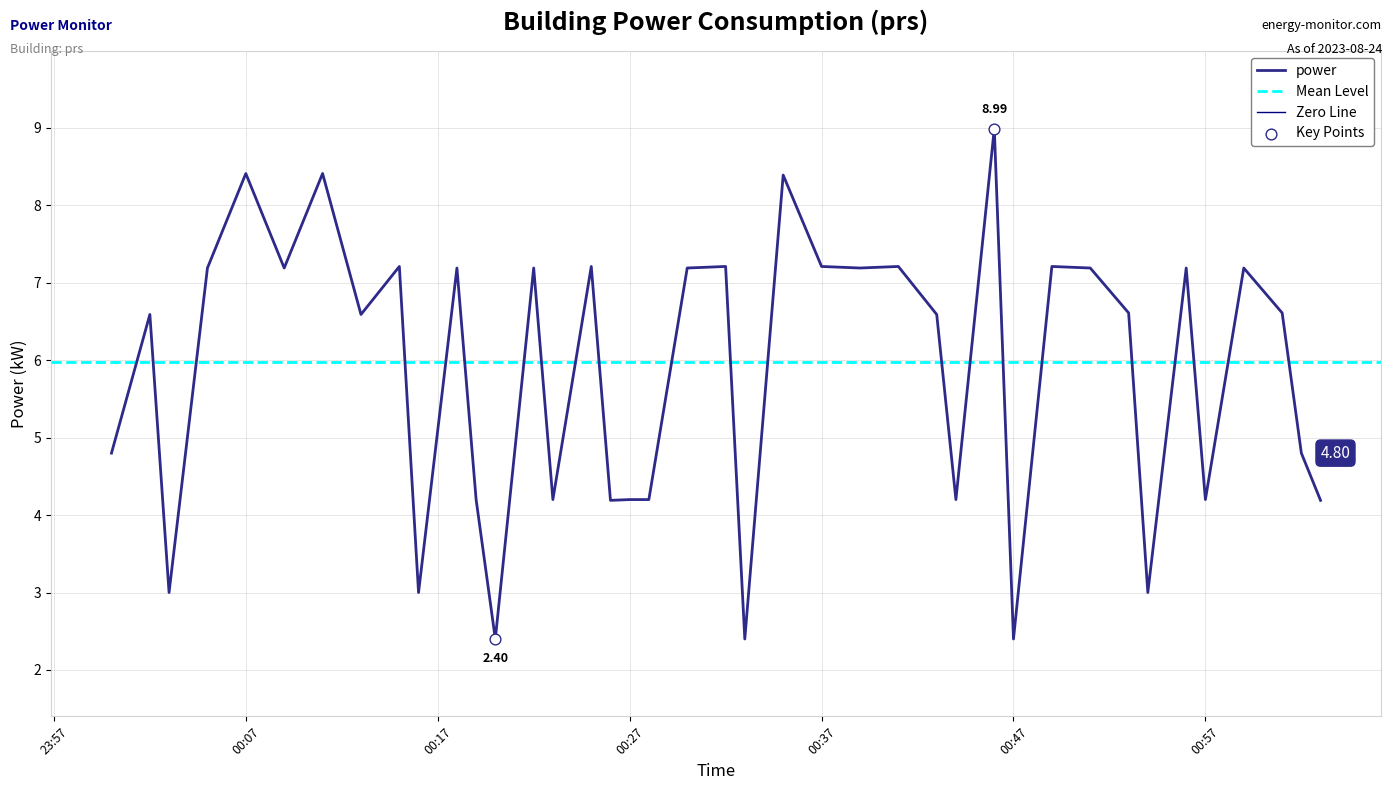

Approximately how many times larger is the value at 2023-08-24T00:37:00 compared to 2023-08-24T00:56:00?

1.0